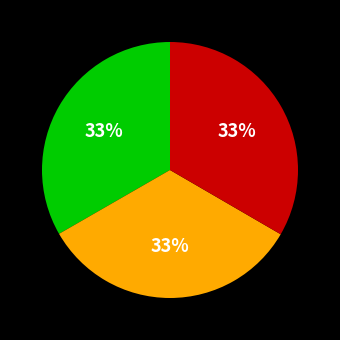

How many slices are in this pie chart?

3